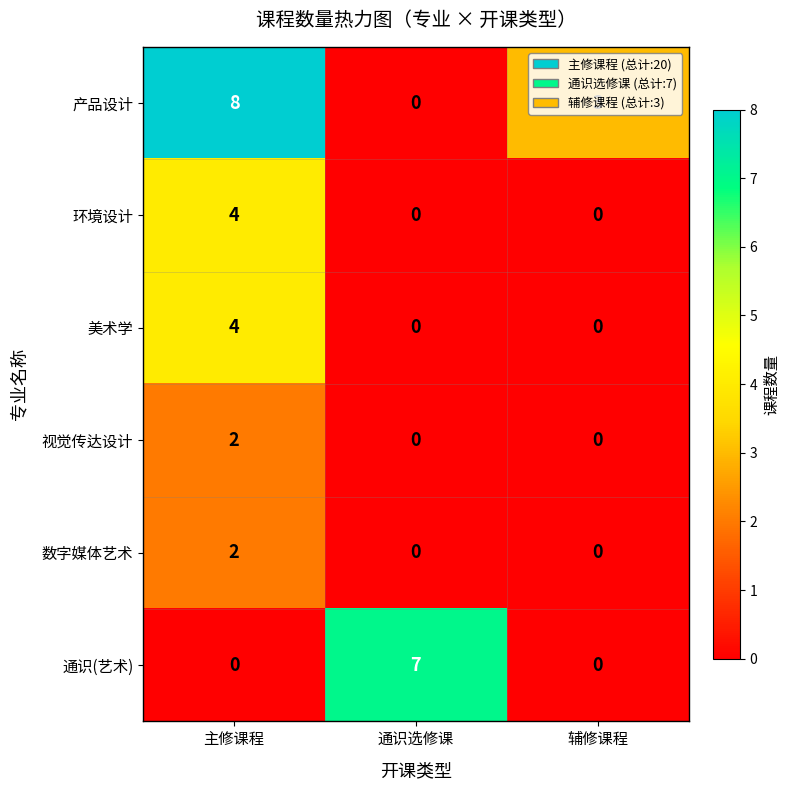

What is the difference between the maximum and minimum values in the 产品设计 series?

8